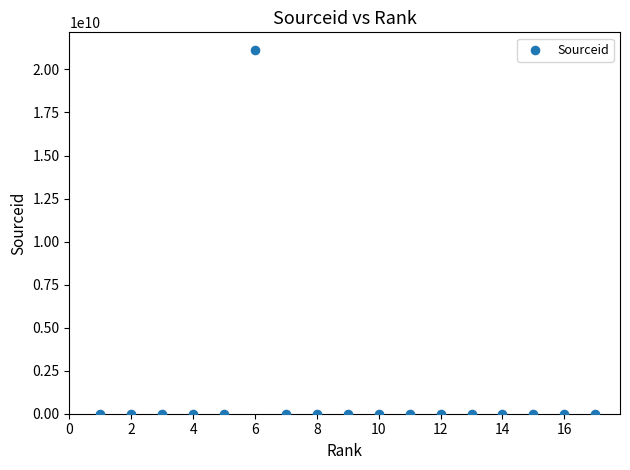

What is the range of X values (max minus min)?

16